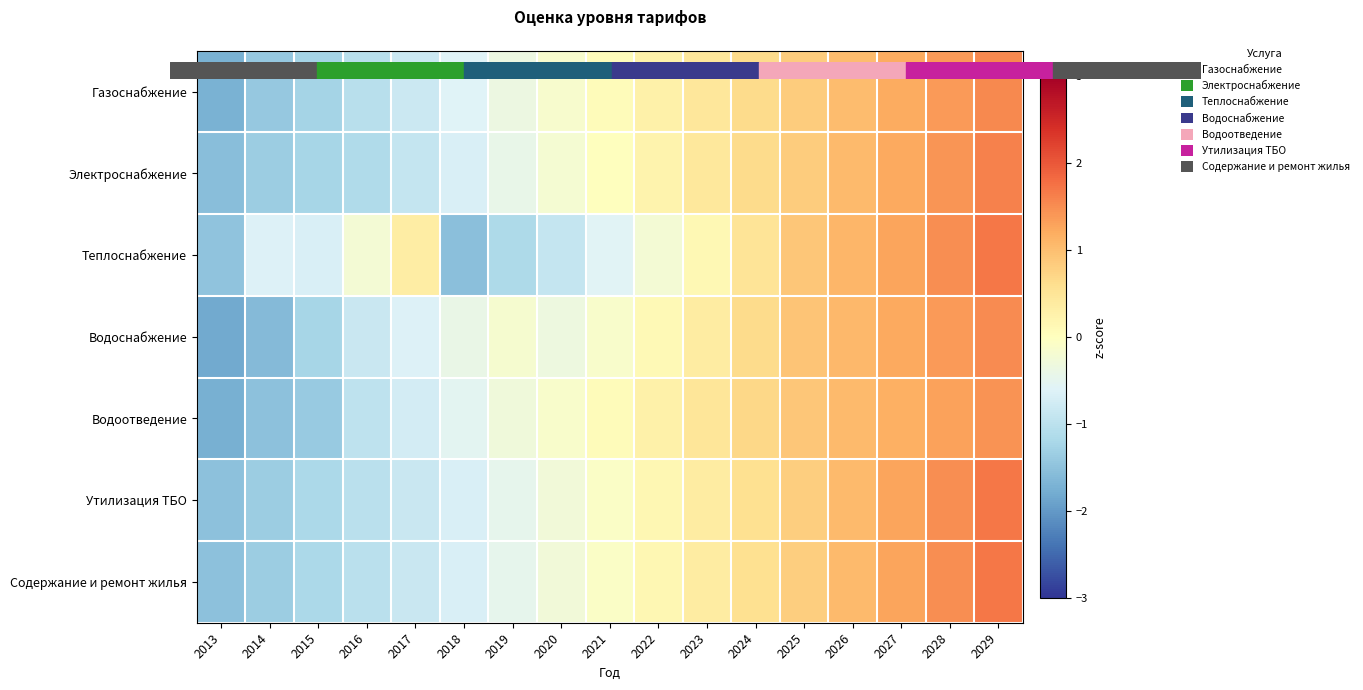

Reading right to left, what are all the values shown in this chart?

Газоснабжение: 2029=1.5	2028=1.4	2027=1.2	2026=1.0	2025=0.8	2024=0.7	2023=0.5	2022=0.3	2021=0.1	2020=-0.1	2019=-0.4	2018=-0.6	2017=-0.8	2016=-1.1	2015=-1.3	2014=-1.4	2013=-1.7
Электроснабжение: 2029=1.6	2028=1.4	2027=1.2	2026=1.0	2025=0.8	2024=0.6	2023=0.4	2022=0.2	2021=0.0	2020=-0.2	2019=-0.4	2018=-0.7	2017=-0.9	2016=-1.1	2015=-1.2	2014=-1.3	2013=-1.6
Теплоснабжение: 2029=1.7	2028=1.5	2027=1.3	2026=1.1	2025=0.9	2024=0.5	2023=0.1	2022=-0.2	2021=-0.6	2020=-0.9	2019=-1.2	2018=-1.5	2017=0.3	2016=-0.2	2015=-0.7	2014=-0.6	2013=-1.5
Водоснабжение: 2029=1.5	2028=1.4	2027=1.2	2026=1.1	2025=0.9	2024=0.6	2023=0.4	2022=0.1	2021=-0.1	2020=-0.3	2019=-0.2	2018=-0.4	2017=-0.6	2016=-0.8	2015=-1.2	2014=-1.6	2013=-1.8
Водоотведение: 2029=1.4	2028=1.3	2027=1.2	2026=1.0	2025=0.9	2024=0.7	2023=0.5	2022=0.3	2021=0.1	2020=-0.1	2019=-0.3	2018=-0.5	2017=-0.7	2016=-1.0	2015=-1.4	2014=-1.5	2013=-1.8
Утилизация ТБО: 2029=1.7	2028=1.5	2027=1.3	2026=1.0	2025=0.8	2024=0.6	2023=0.4	2022=0.1	2021=-0.1	2020=-0.3	2019=-0.5	2018=-0.7	2017=-0.8	2016=-1.0	2015=-1.2	2014=-1.3	2013=-1.5
Содержание и ремонт жилья: 2029=1.7	2028=1.5	2027=1.3	2026=1.0	2025=0.8	2024=0.6	2023=0.4	2022=0.1	2021=-0.1	2020=-0.3	2019=-0.5	2018=-0.7	2017=-0.8	2016=-1.0	2015=-1.2	2014=-1.3	2013=-1.5